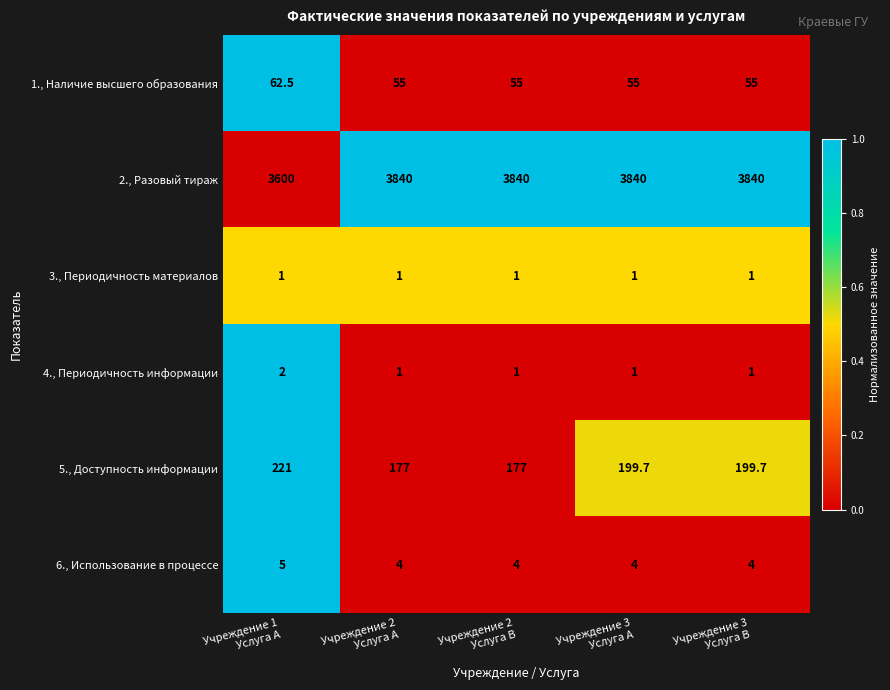

How many categories are shown in the chart?

5